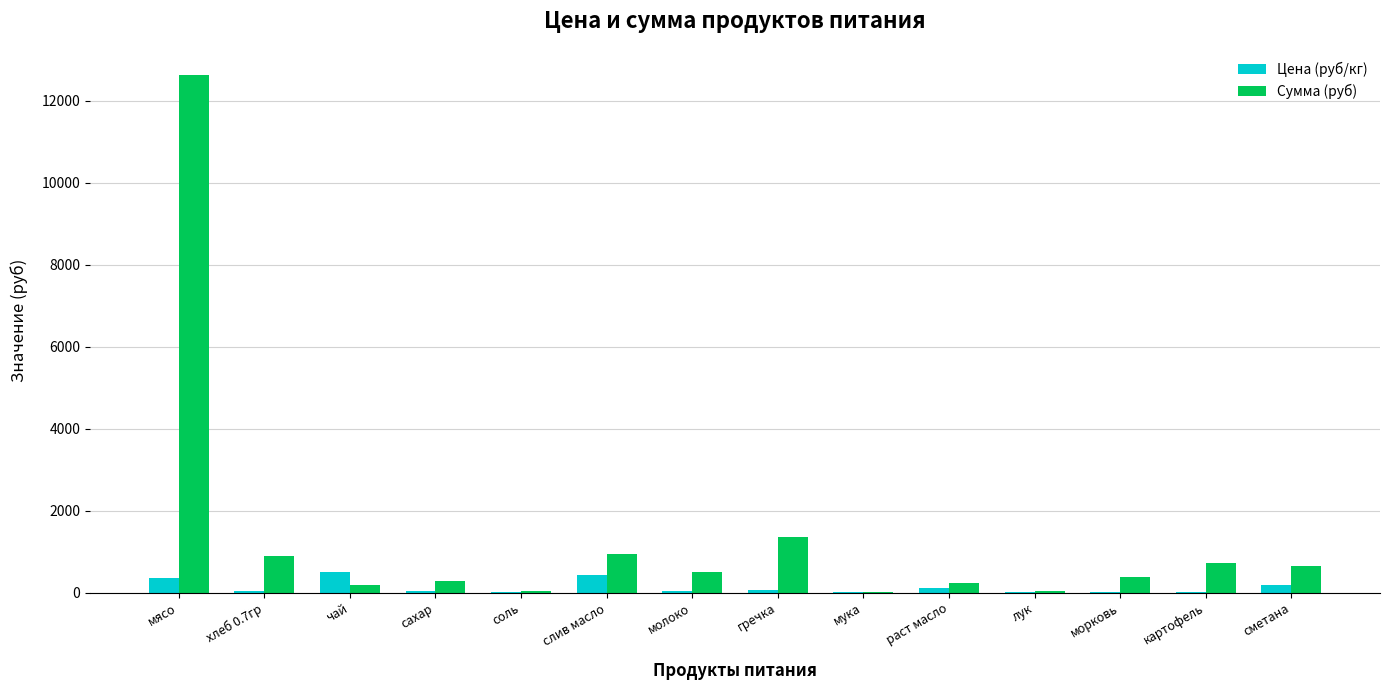

The value of Сумма (руб) at сахар is 297.8. True or false?

True